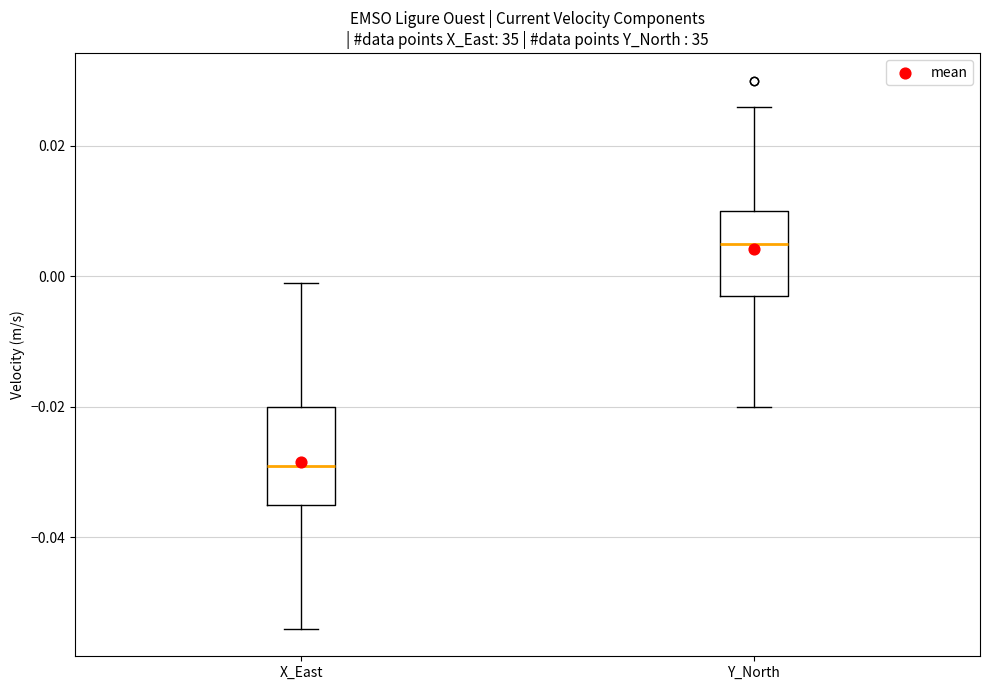

Where does the lower whisker of the box for X_East end on the y-axis? The values are not printed on the chart, so give them approximately, as read against the axis.

-0.054